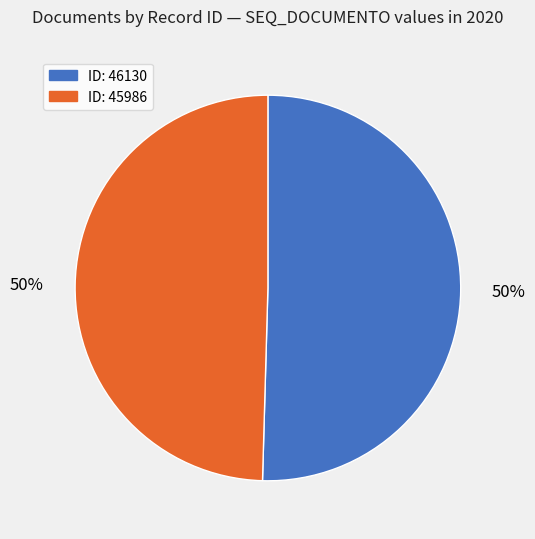

To the nearest percent, what is the average slice percentage?

50%